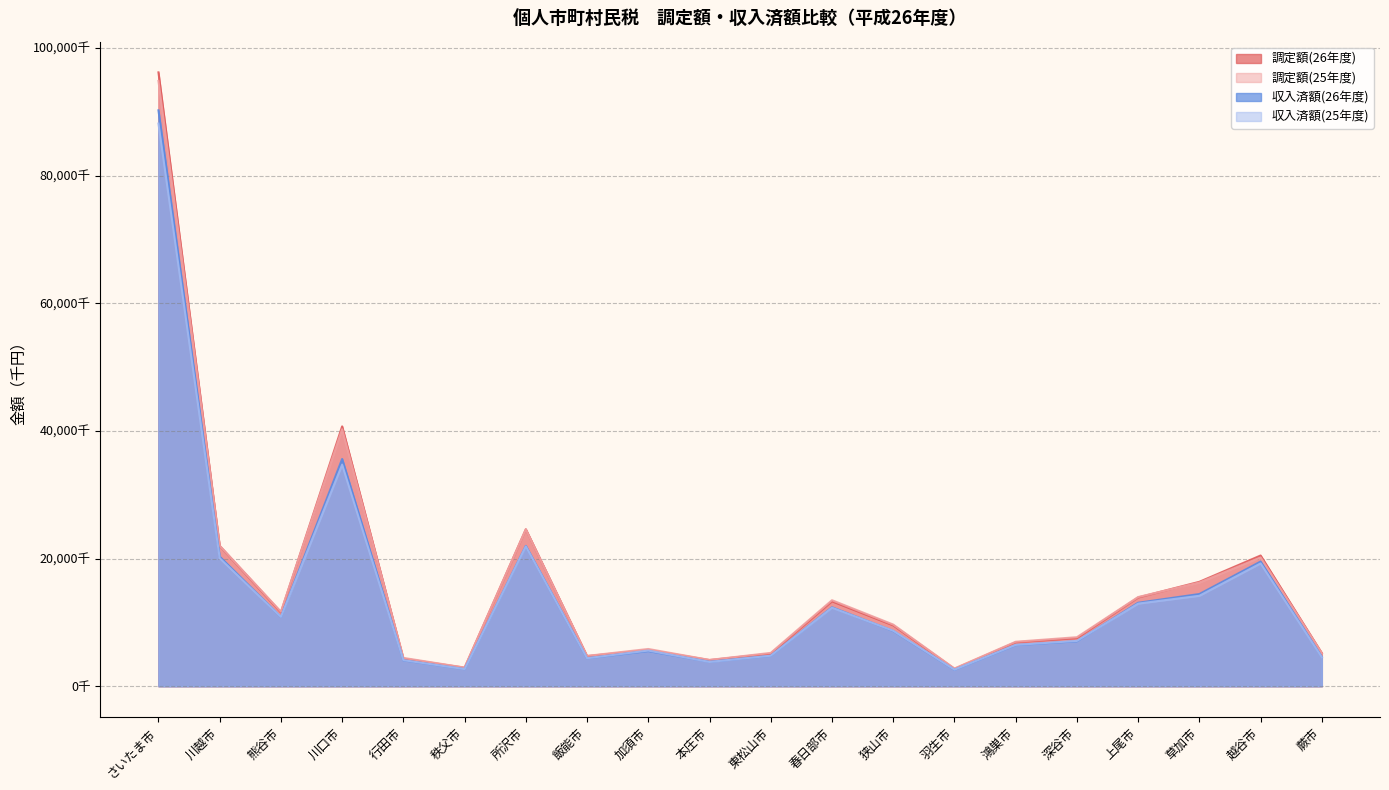

What is the difference between the maximum and minimum values in the 調定額(26年度) series?

93481756